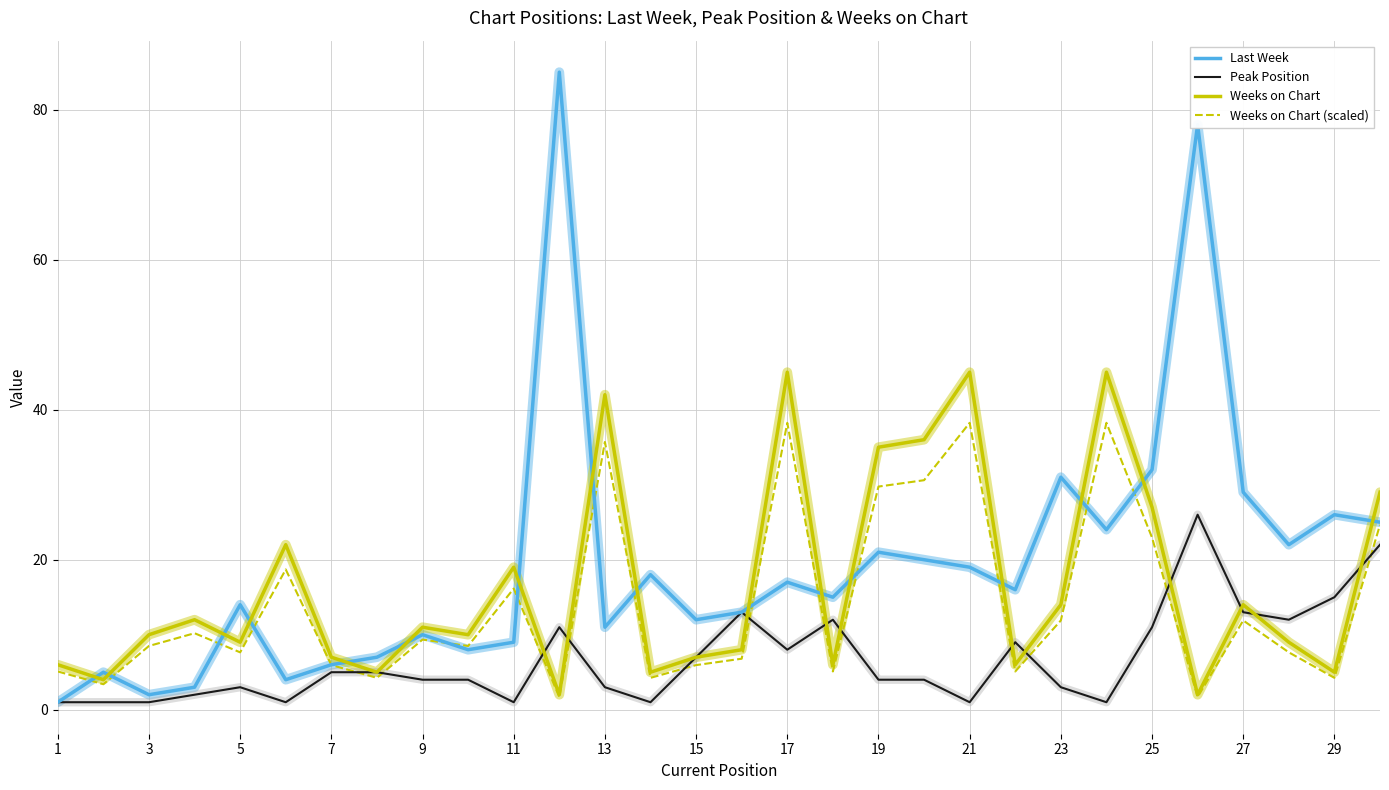

List the series in order of their peak value, lowest first.

Peak Position, Weeks on Chart (scaled), Weeks on Chart, Last Week